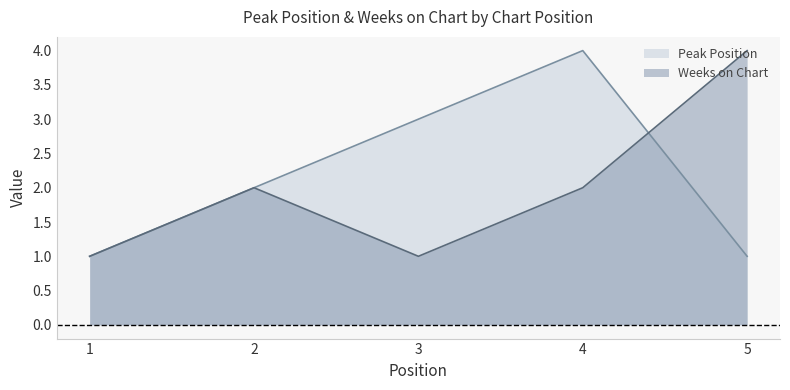

How many data points in Weeks on Chart are above 2?

1